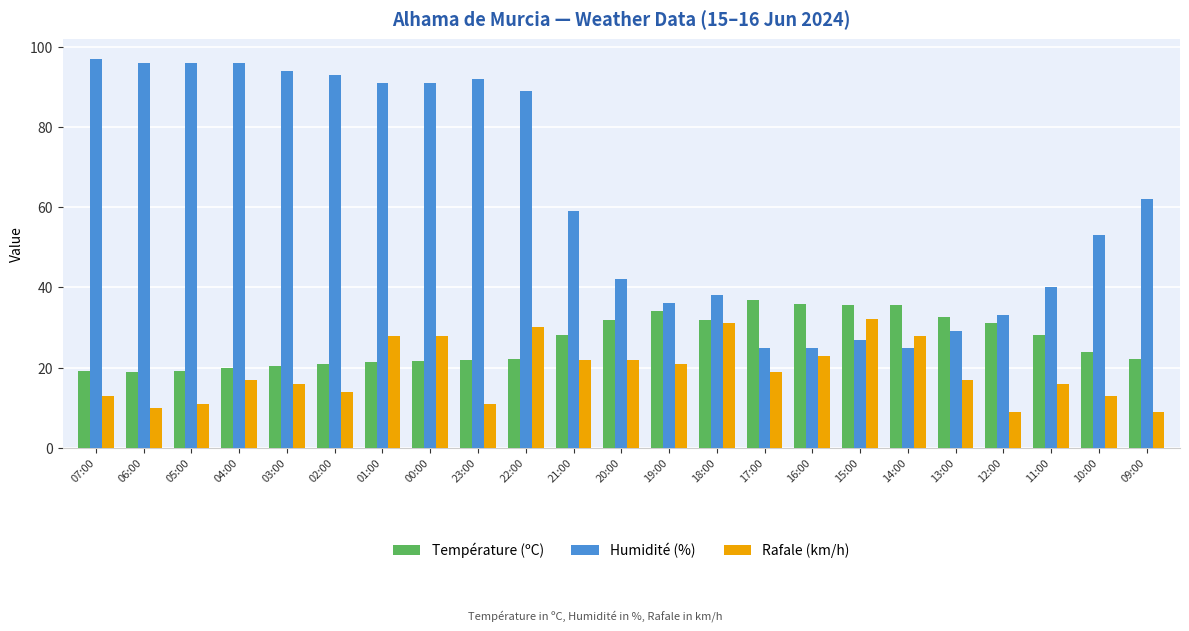

What is the value of the Température (ºC) bar at the 23rd from the left?

22.1